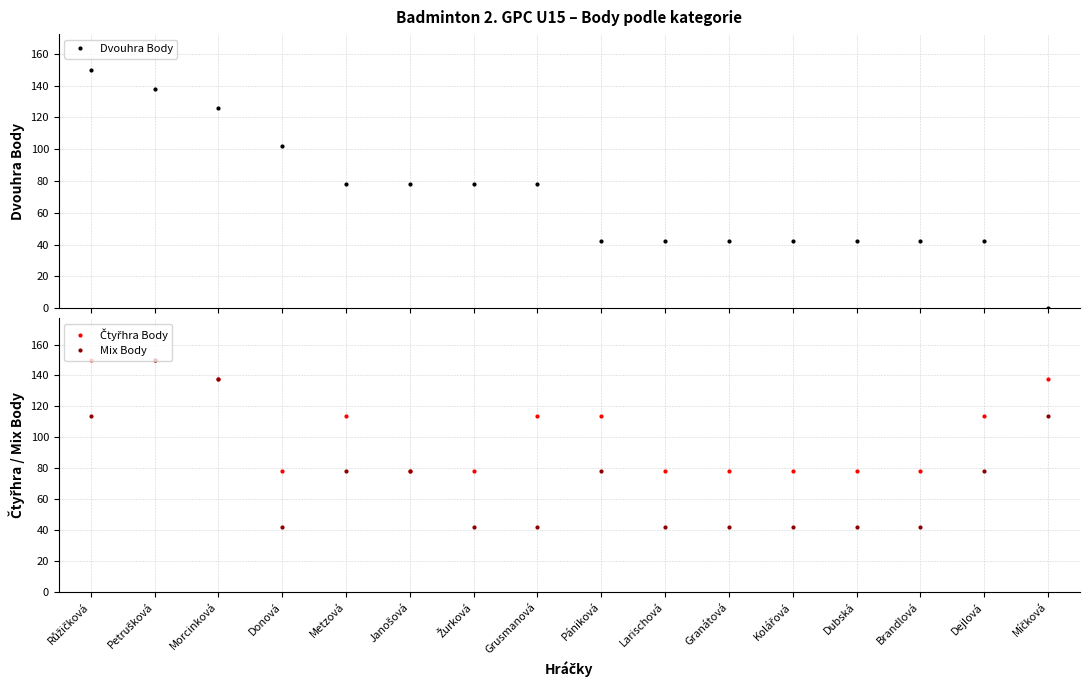

Reading right to left, list all the values displayed in this chart.

Dvouhra Body: 0	42	42	42	42	42	42	42	78	78	78	78	102	126	138	150
Čtyřhra Body: 138	114	78	78	78	78	78	114	114	78	78	114	78	138	150	150
Mix Body: 114	78	42	42	42	42	42	78	42	42	78	78	42	138	150	114